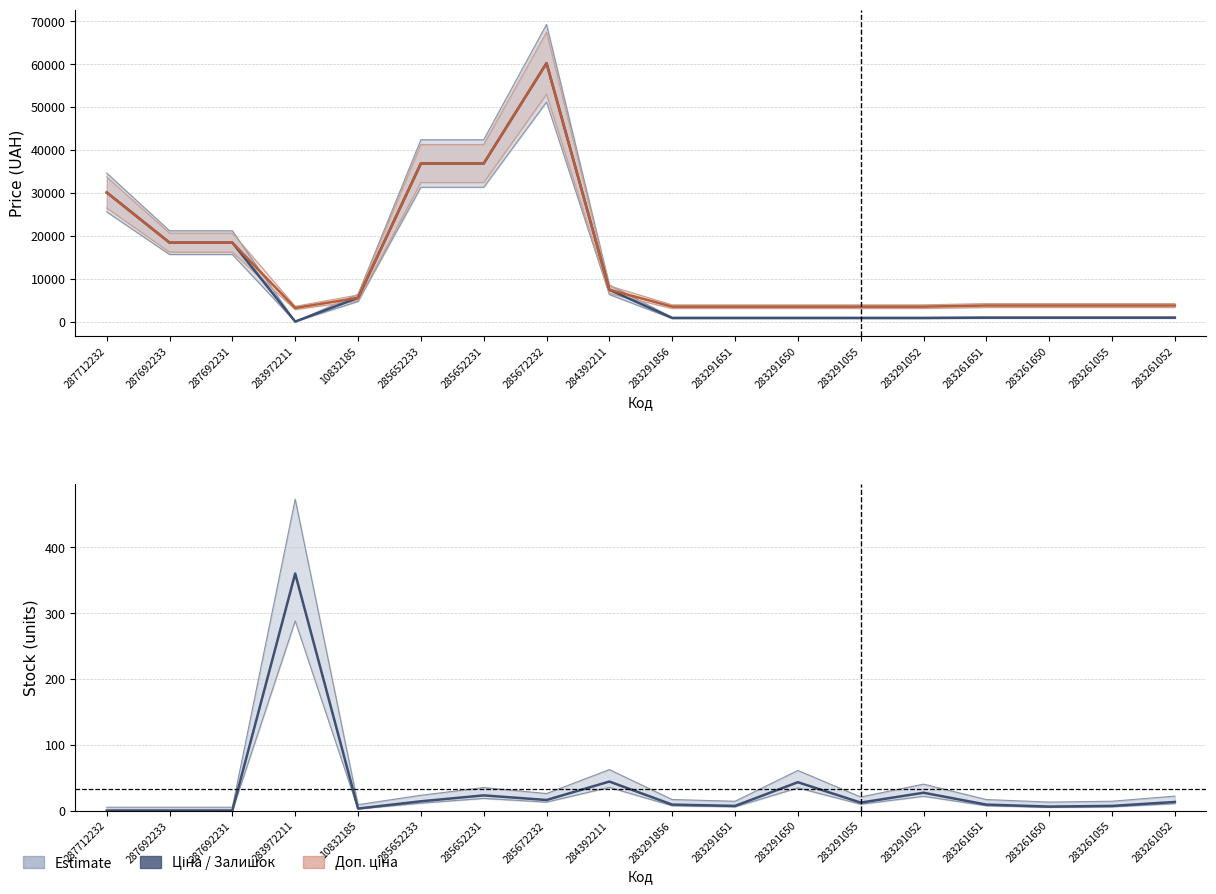

At which category is the sum across all series the highest?

285672232